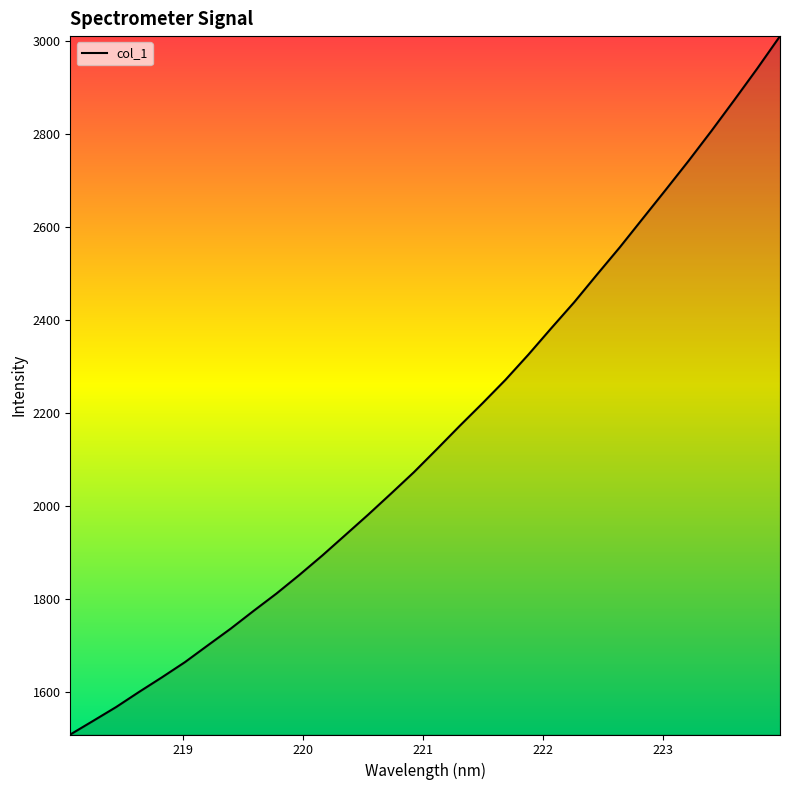

What is the smallest value displayed?

1508.7